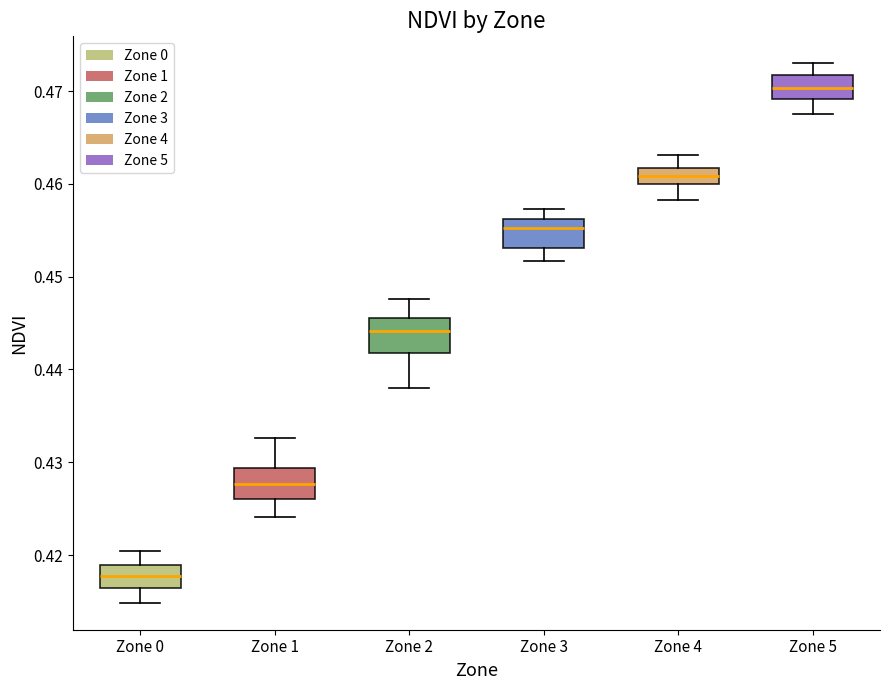

Which box has the lowest median line?

Zone 0